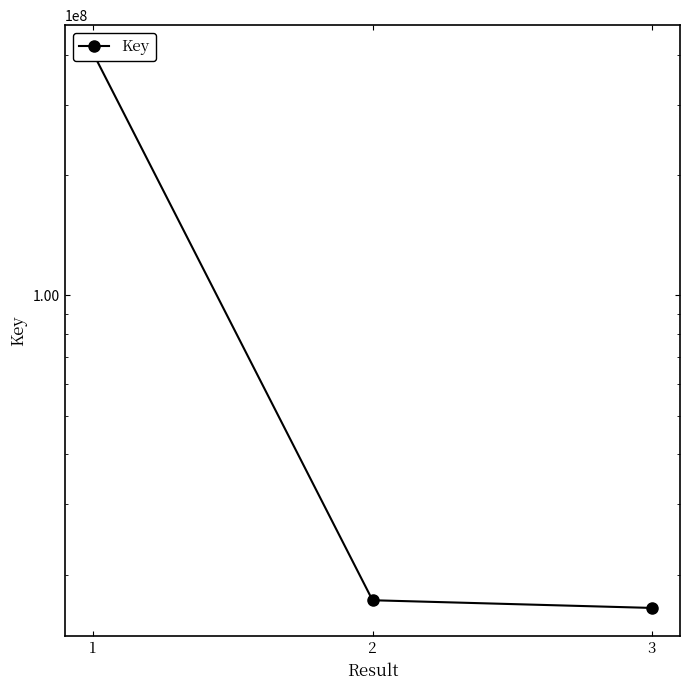

What is the smallest value displayed?

16519424